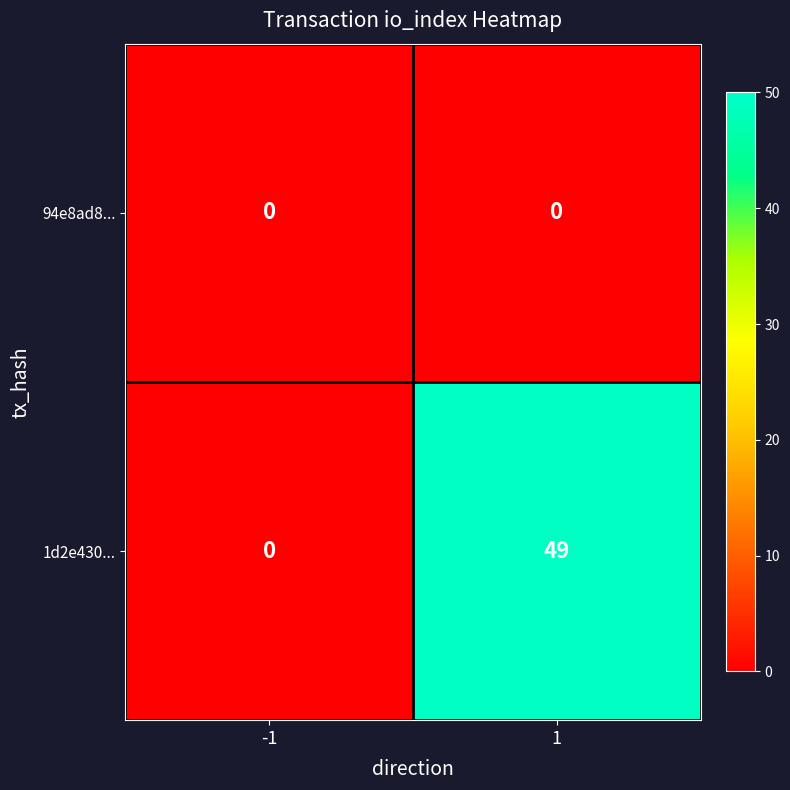

What is the sum of the 1d2e430... values at -1 and 1?

49